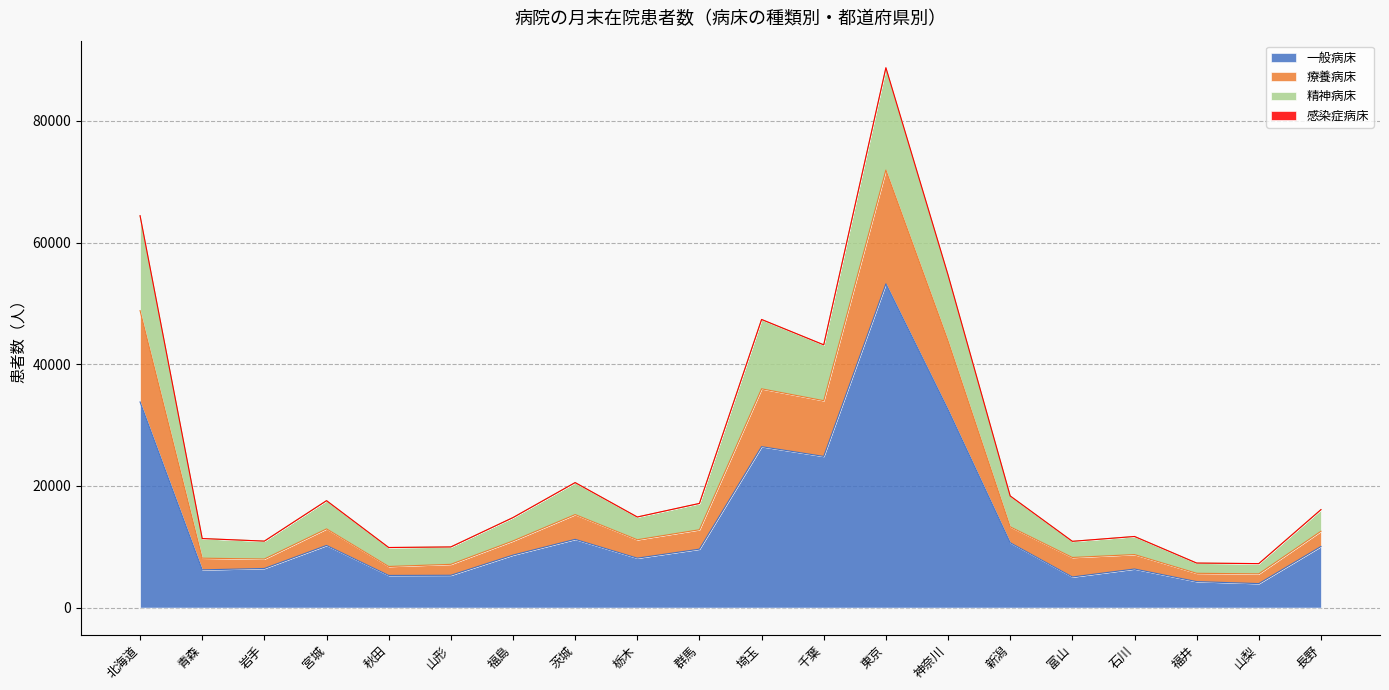

What is the label of the 16th point from the left?

富山